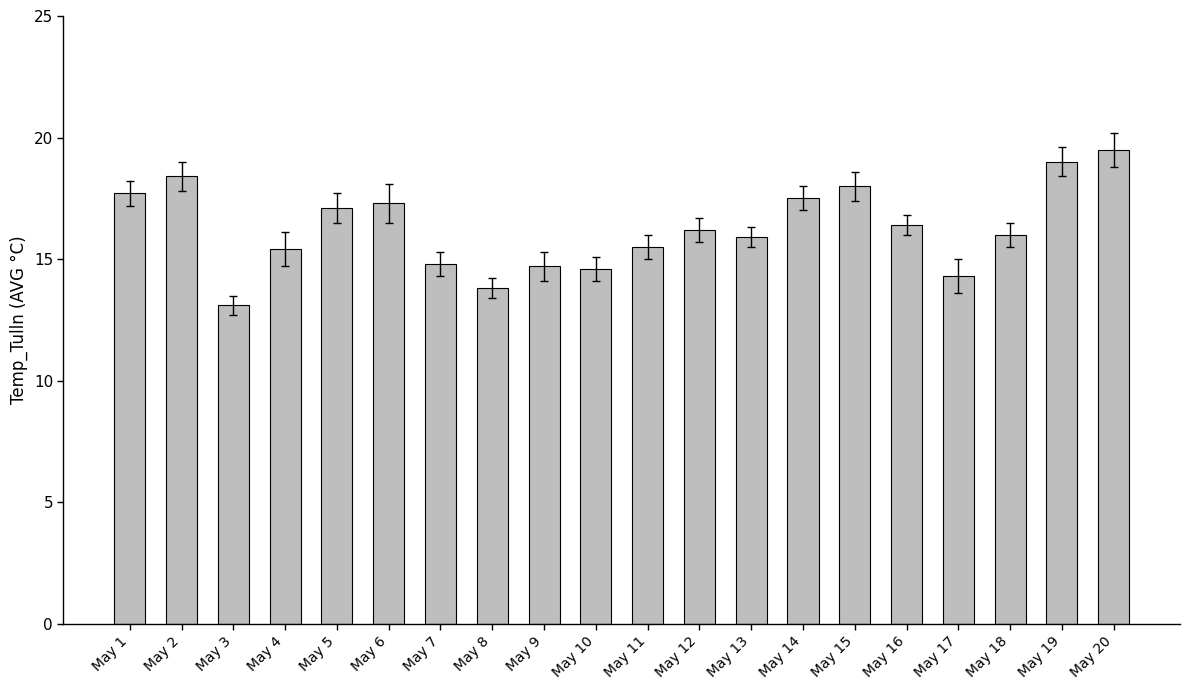

What is the sum of all values?

325.2